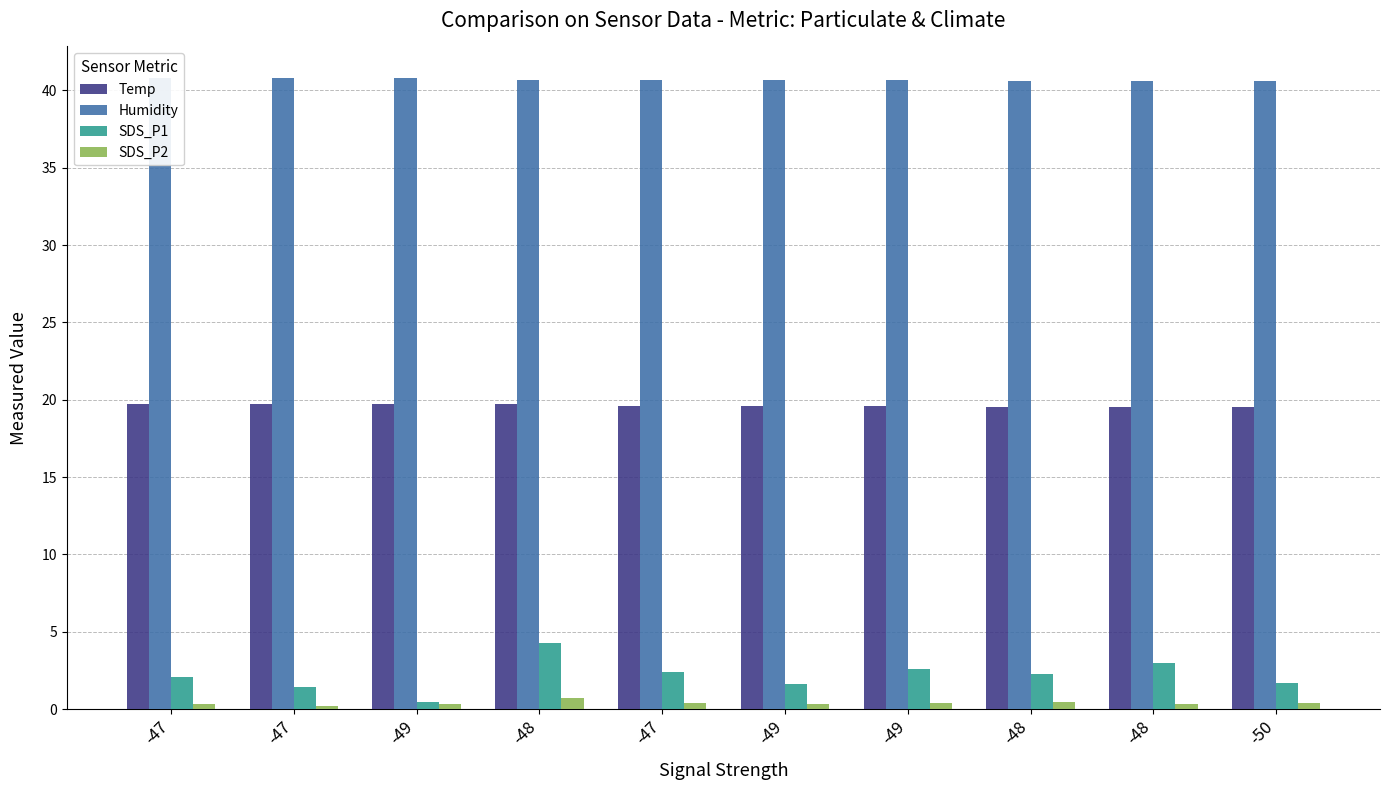

How many bars are there in total?

40